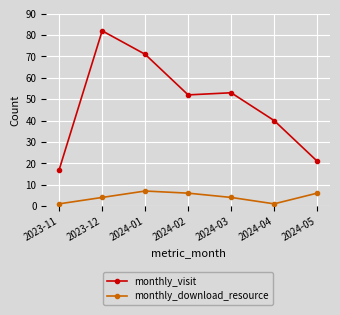

The monthly_download_resource series shows 7 at 2024-03. True or false?

False